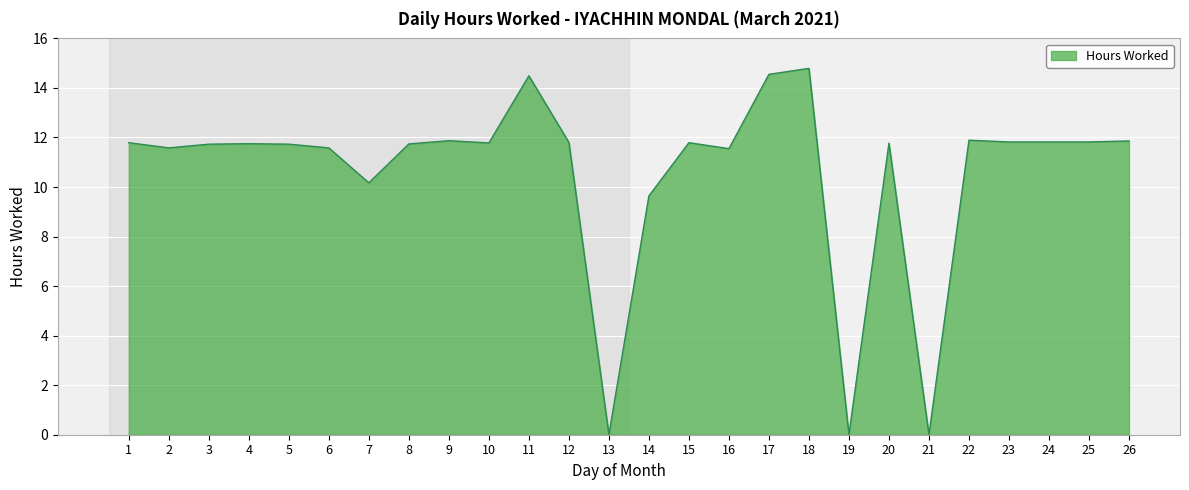

What is the difference between the maximum and minimum values?

14.8